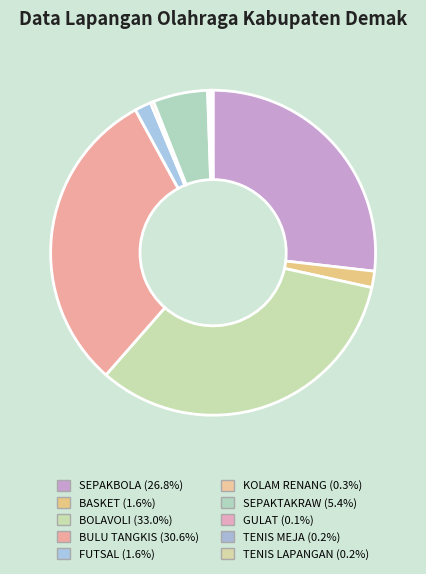

To the nearest percent, what portion does BULU TANGKIS represent?

31%